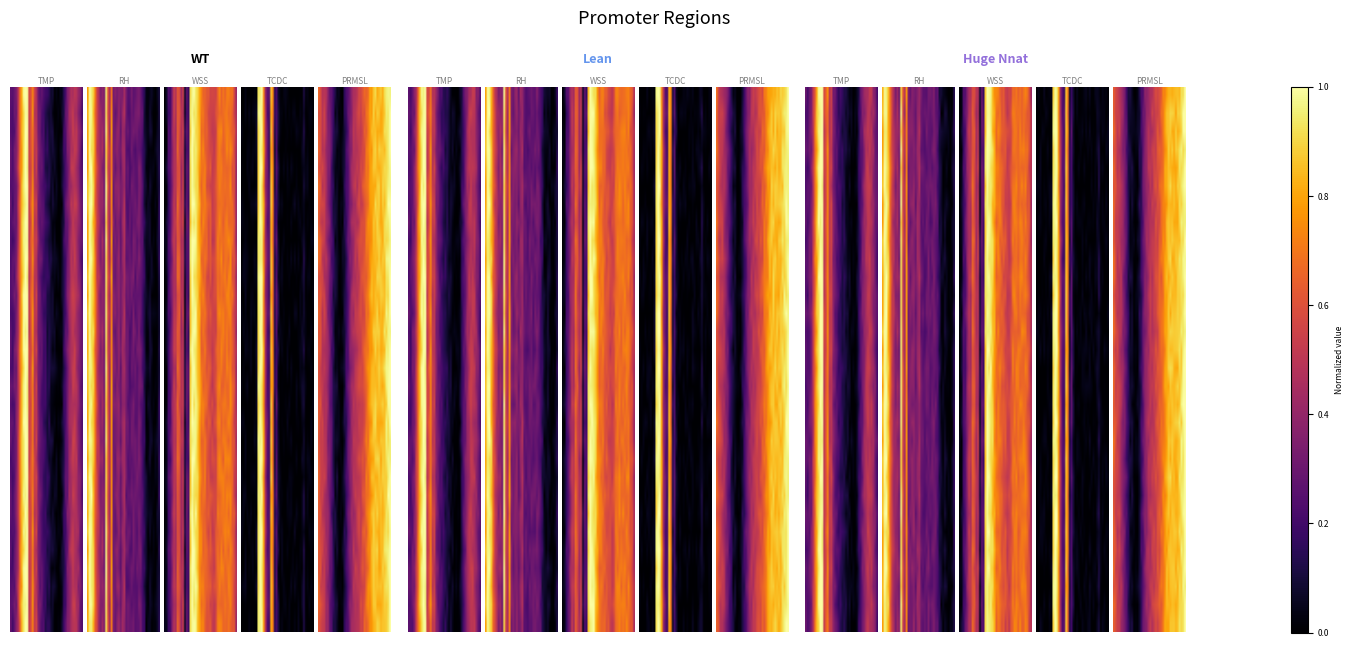

What is the spread (max minus min) of values at 16?

0.1